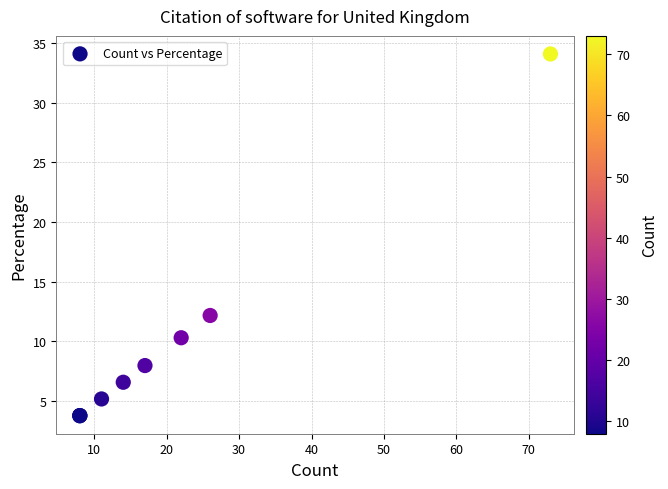

What Y value in the scatter plot is closest to 18?

12.1